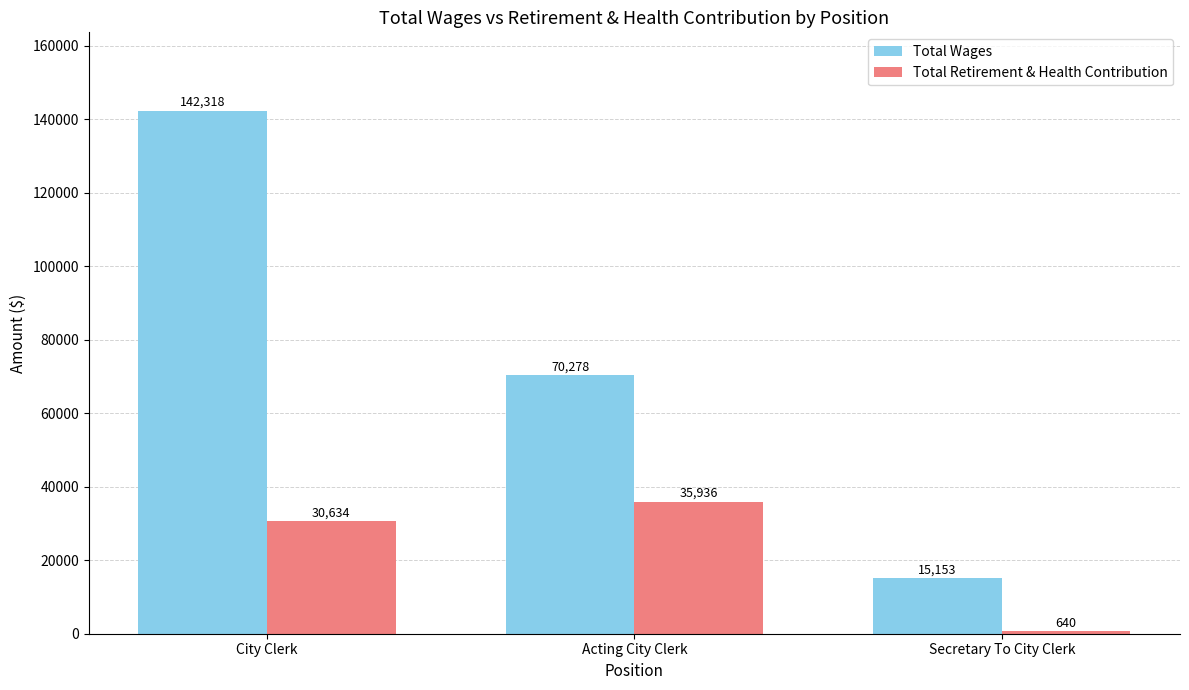

How many bars are there in total?

6